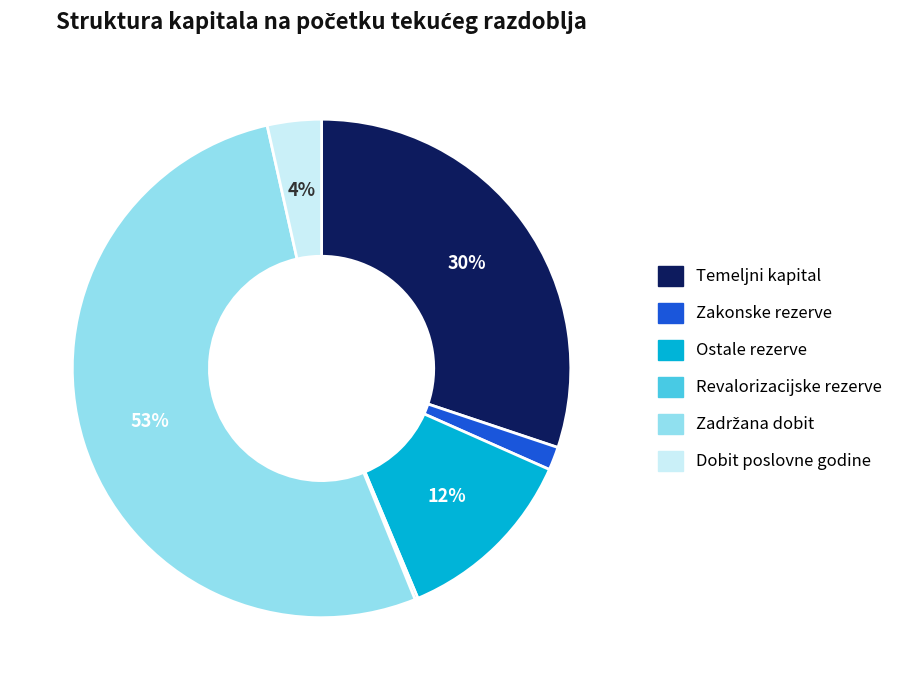

True or false: Ostale rezerve accounts for 12% of the total.

True